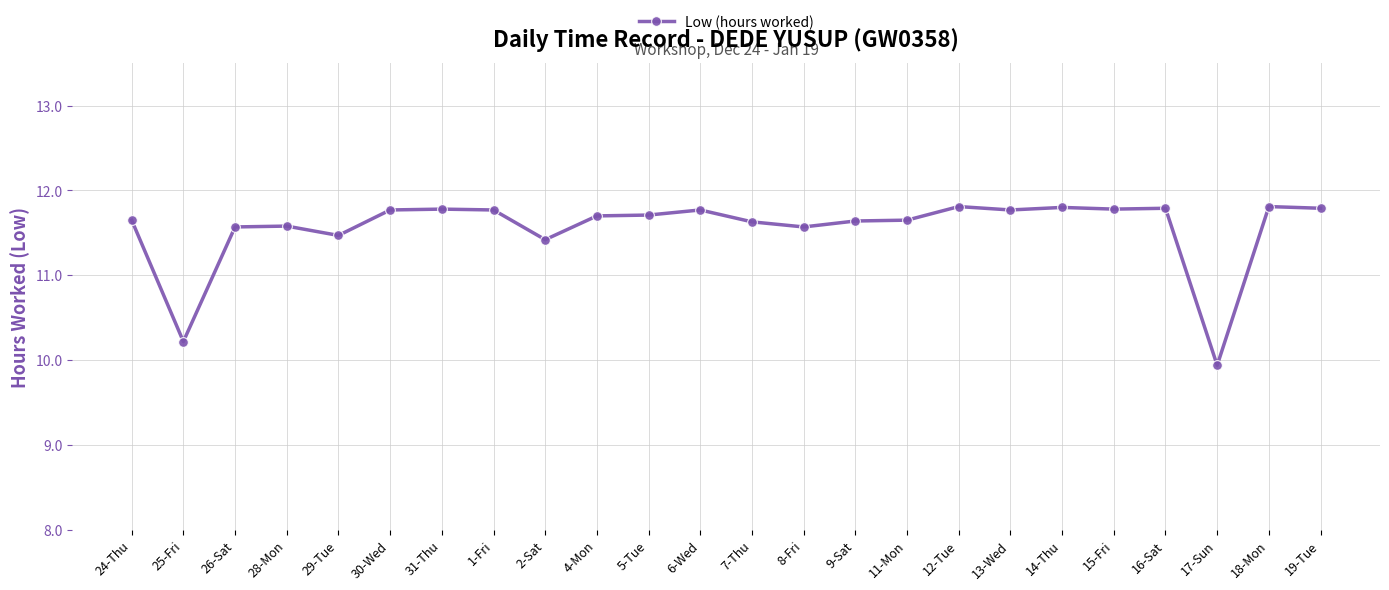

Count the number of data series in this chart.

1